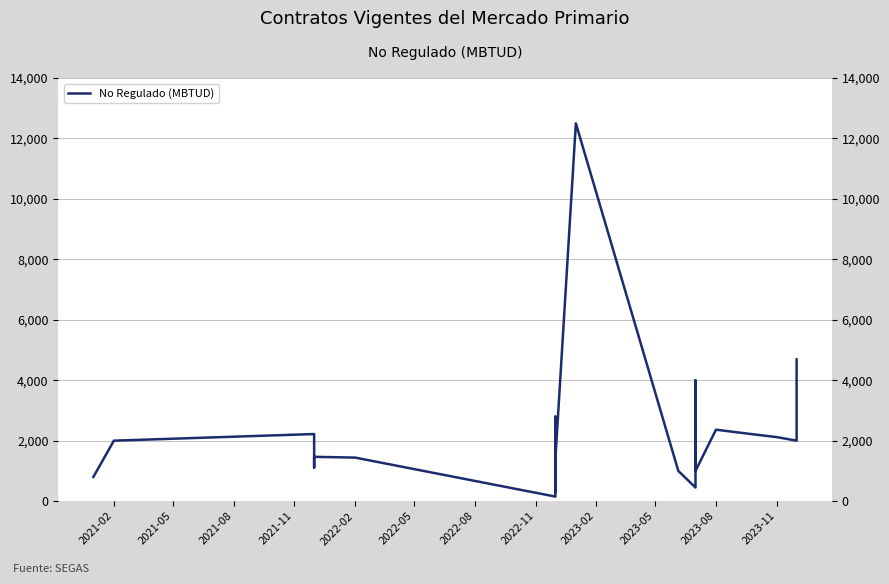

How many interior local peaks (higher than both neighbors) does the data have?

7